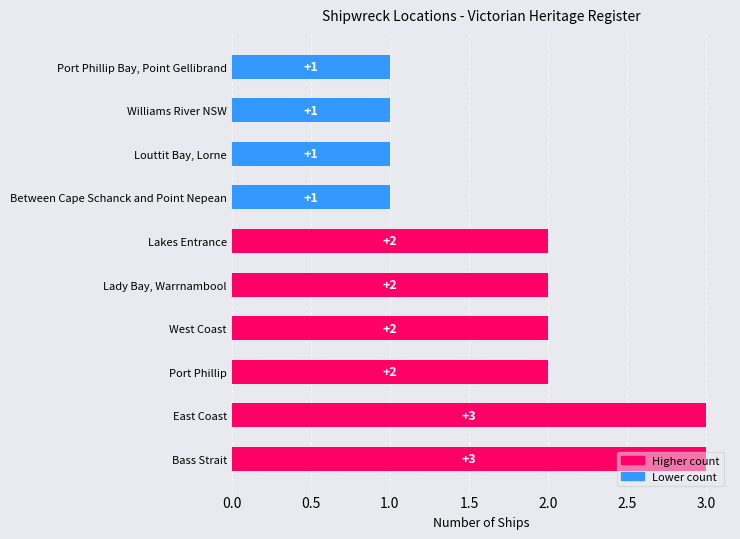

Is it true that the value at Williams River NSW is 2?

False